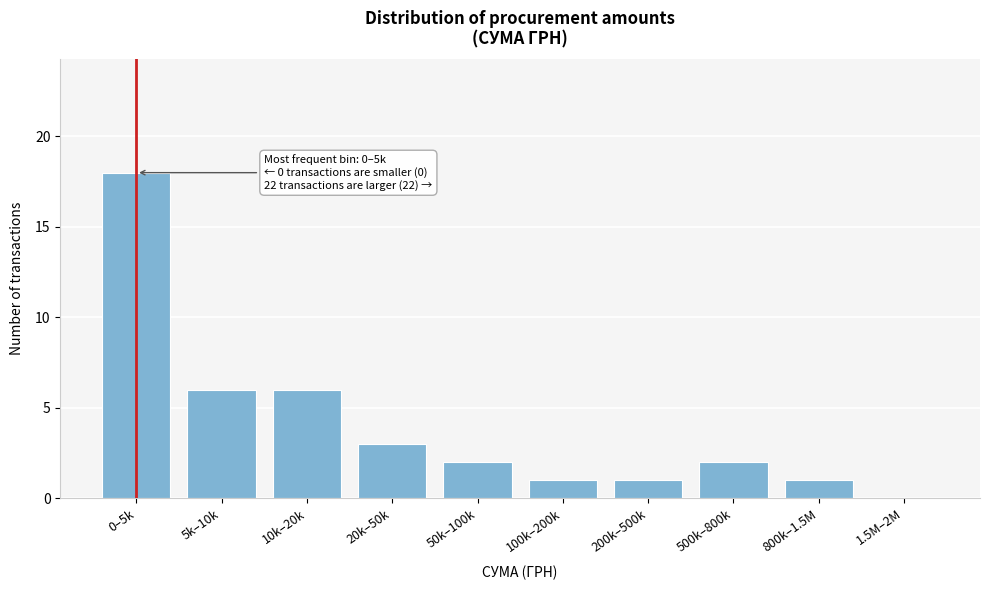

Reading left to right, transcribe all the data shown in this chart.

0–5k=18	5k–10k=6	10k–20k=6	20k–50k=3	50k–100k=2	100k–200k=1	200k–500k=1	500k–800k=2	800k–1.5M=1	1.5M–2M=0